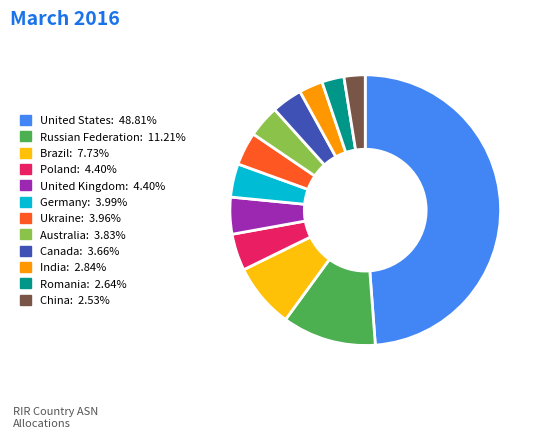

Which category has the biggest portion of the pie?

United States